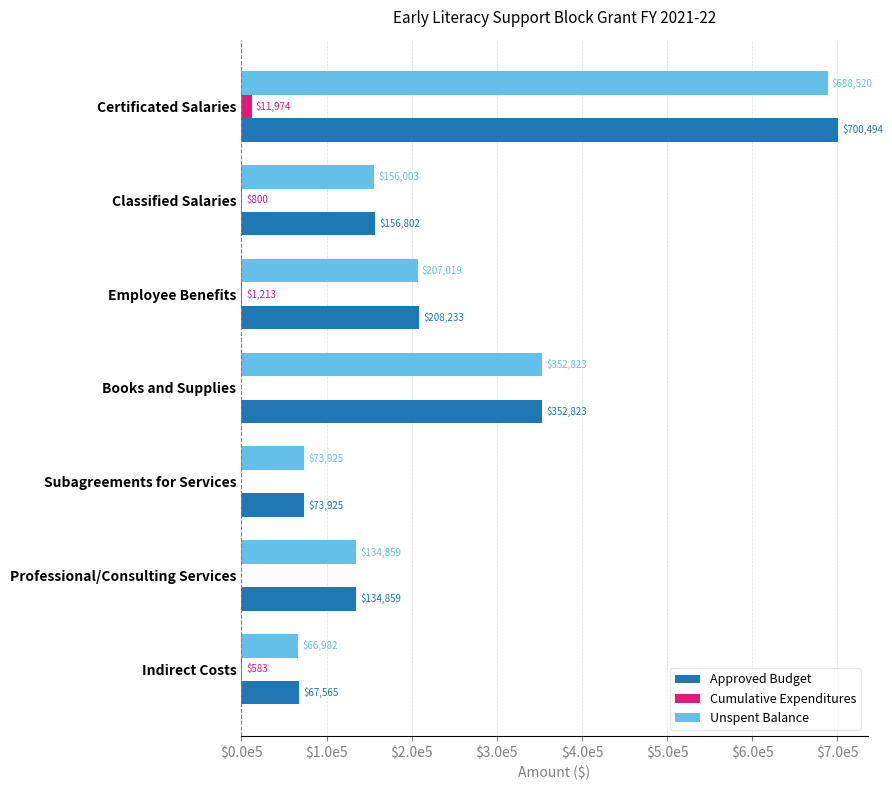

What are all the series names shown in the legend?

Approved Budget, Cumulative Expenditures, Unspent Balance